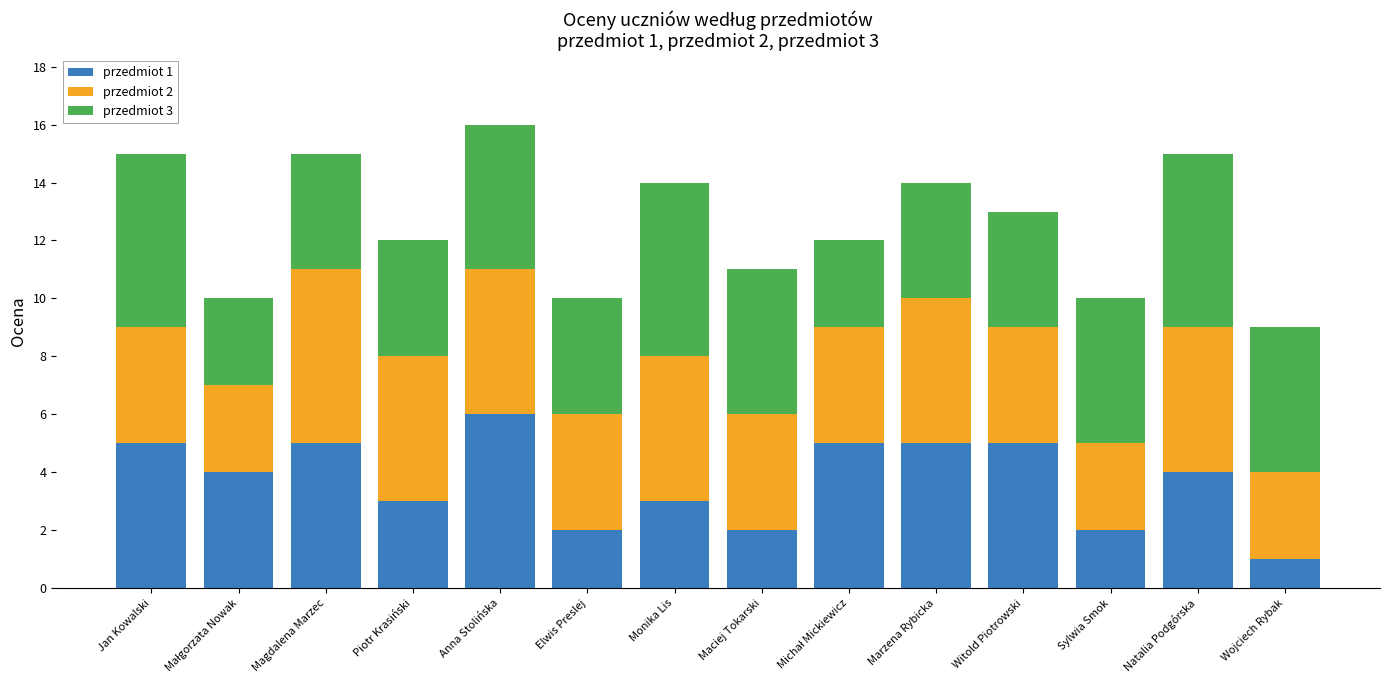

What is the total value across all series at Elwis Preslej?

10